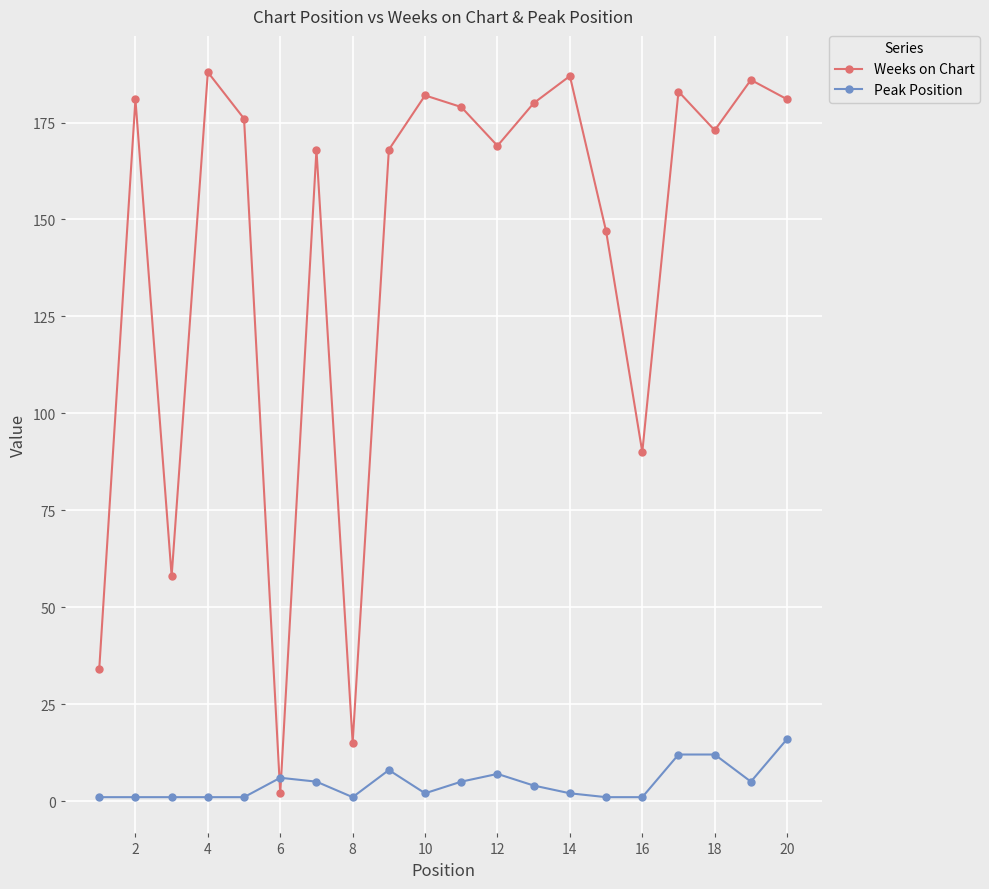

What are all the series names shown in the legend?

Weeks on Chart, Peak Position